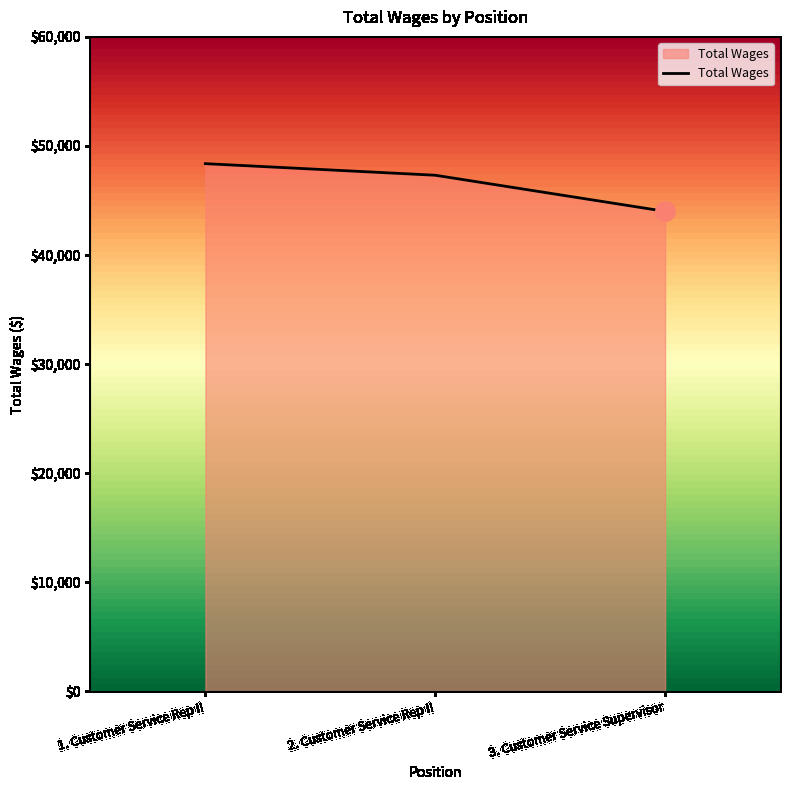

What position from the right is 1. Customer Service Rep II?

3